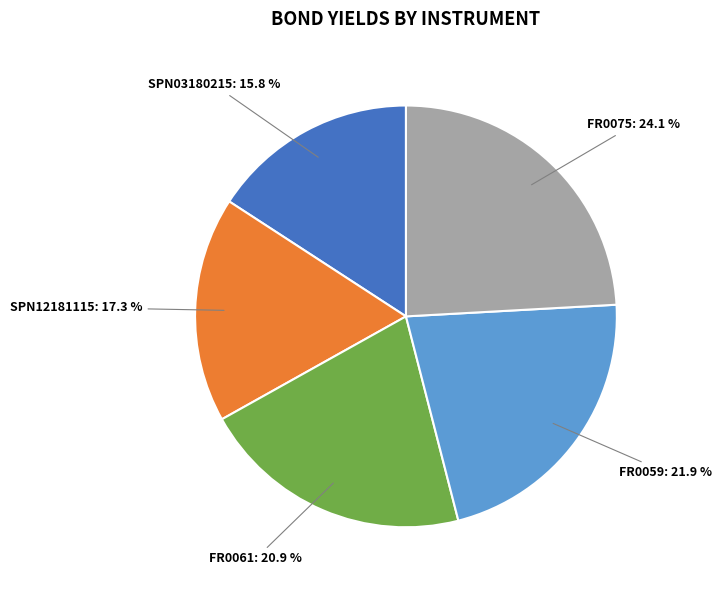

Which slice is the largest?

FR0075